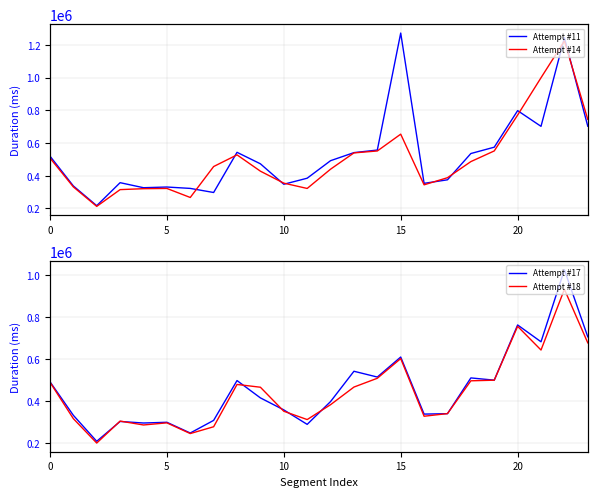

What are all the series names shown in the legend?

Attempt #11, Attempt #14, Attempt #17, Attempt #18